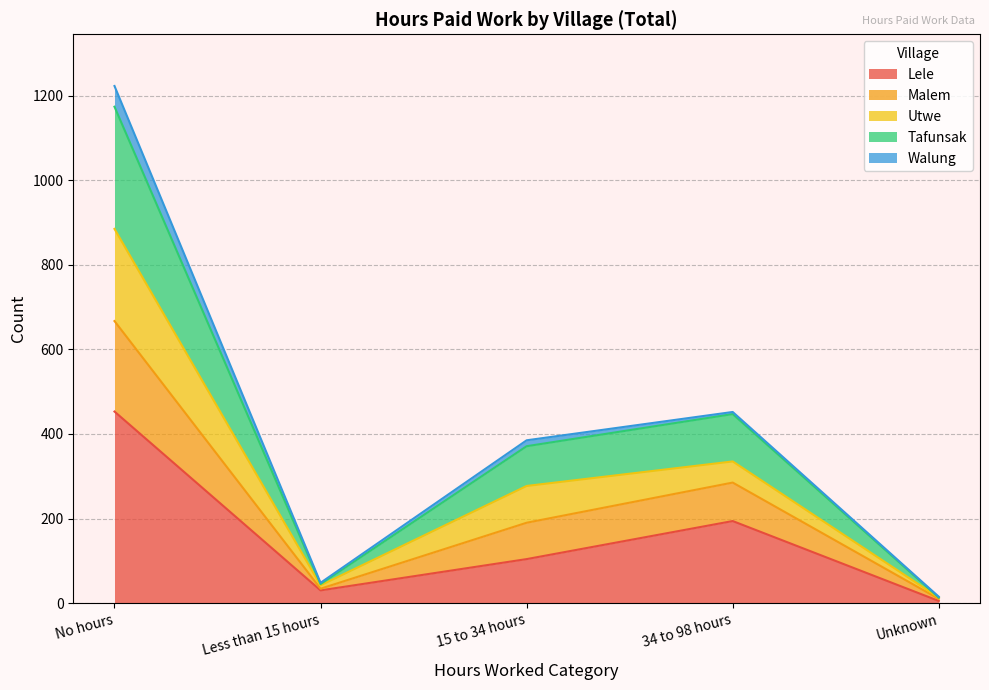

What is the maximum value for Lele?

453